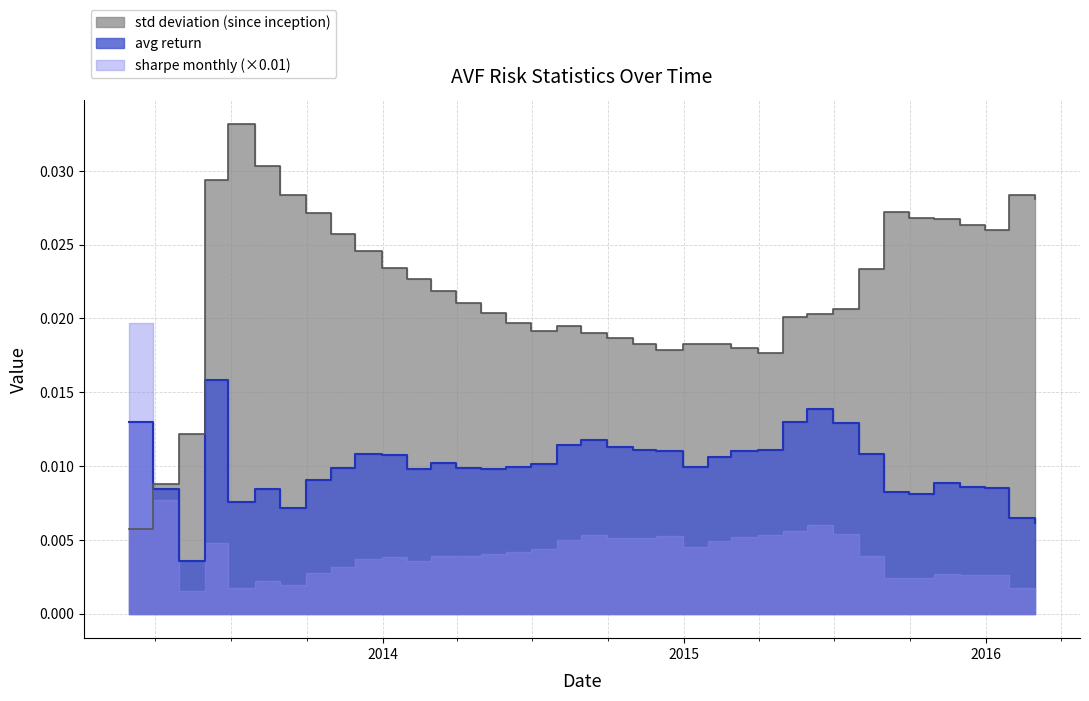

Count the number of categories in the chart.

37